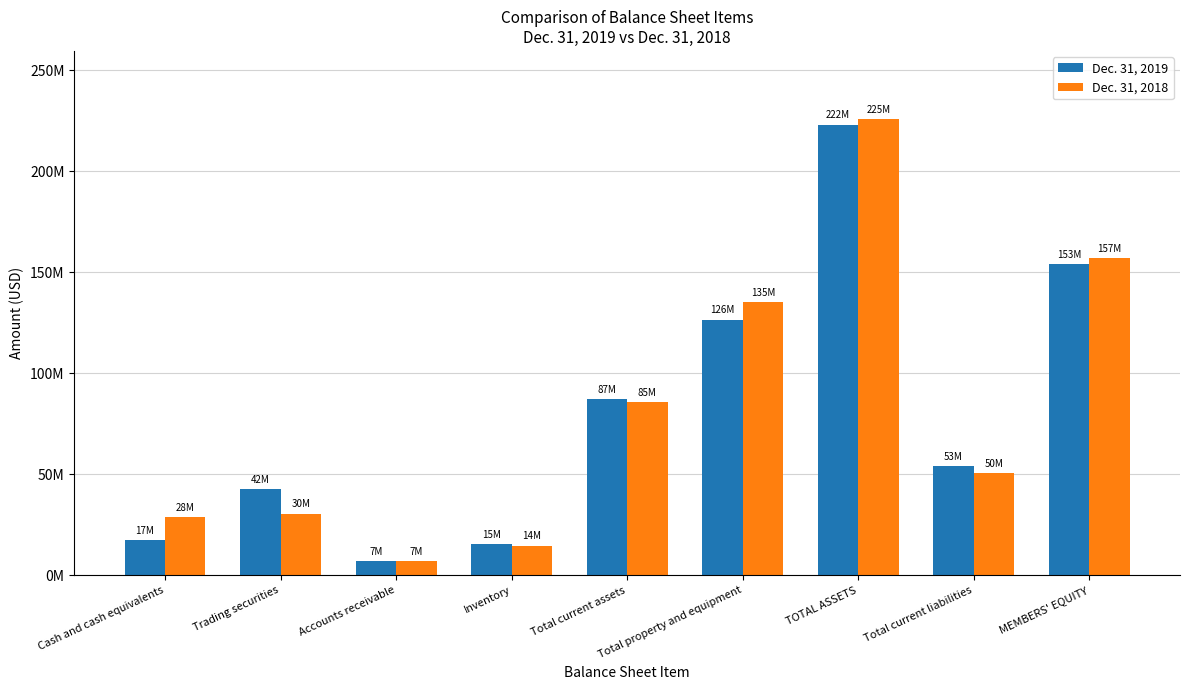

What are all the series names shown in the legend?

Dec. 31, 2019, Dec. 31, 2018